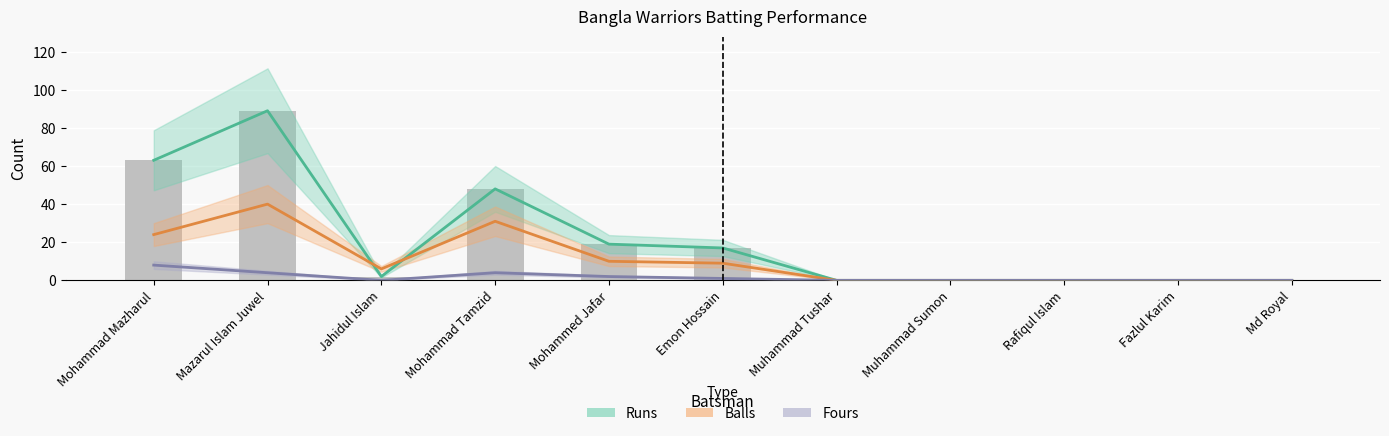

Which series has the largest range (max minus min)?

Runs